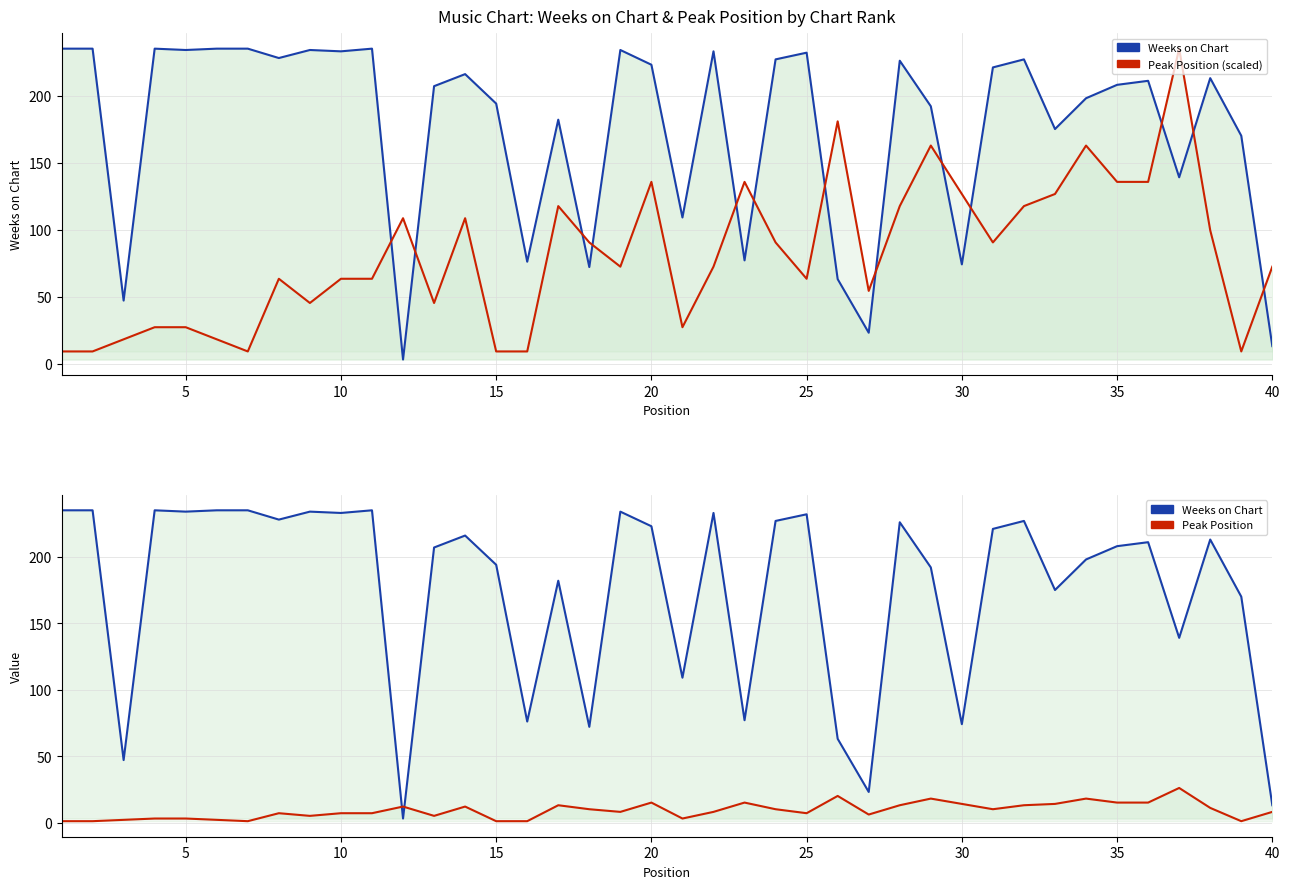

How many data points in Peak Position are above 8?

19